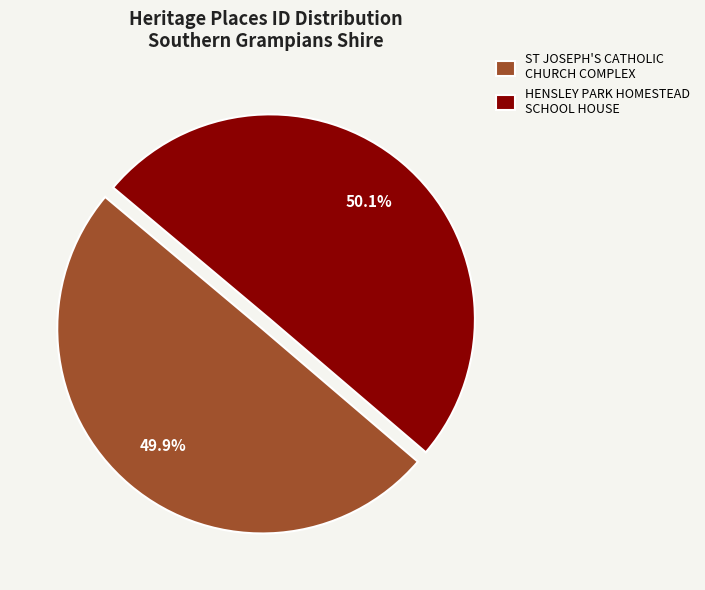

The ST JOSEPH'S CATHOLIC CHURCH COMPLEX slice represents 50% of the pie. True or false?

True